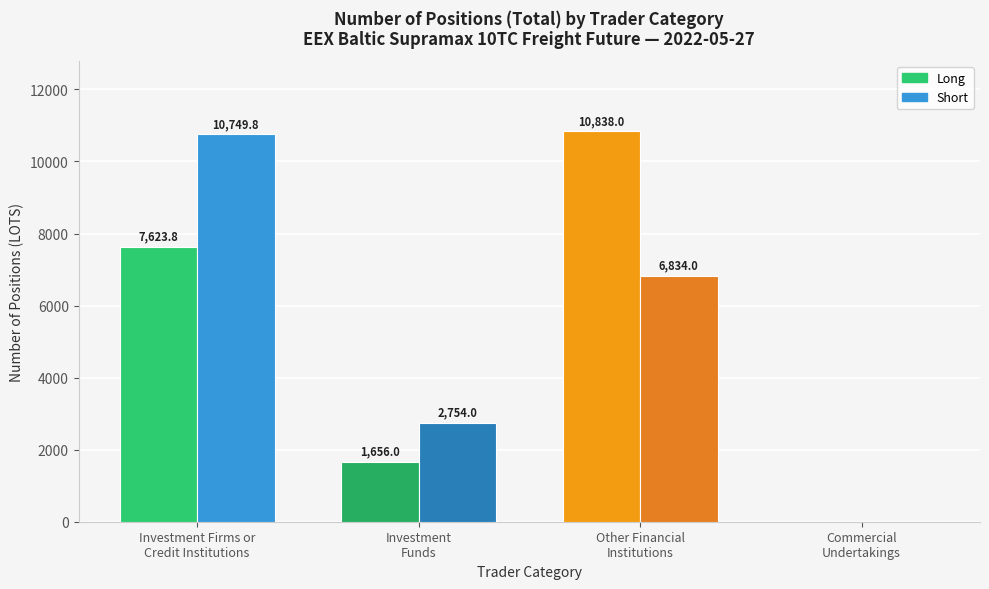

Which series has the largest total across all categories?

Short